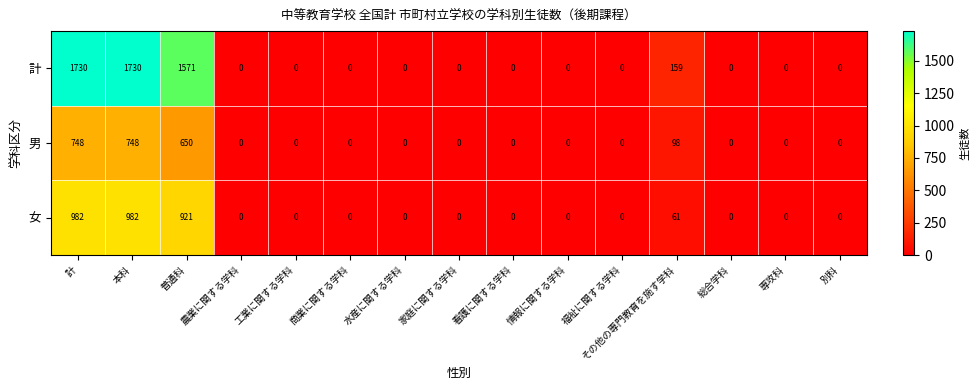

What is the maximum value shown in the chart?

1730